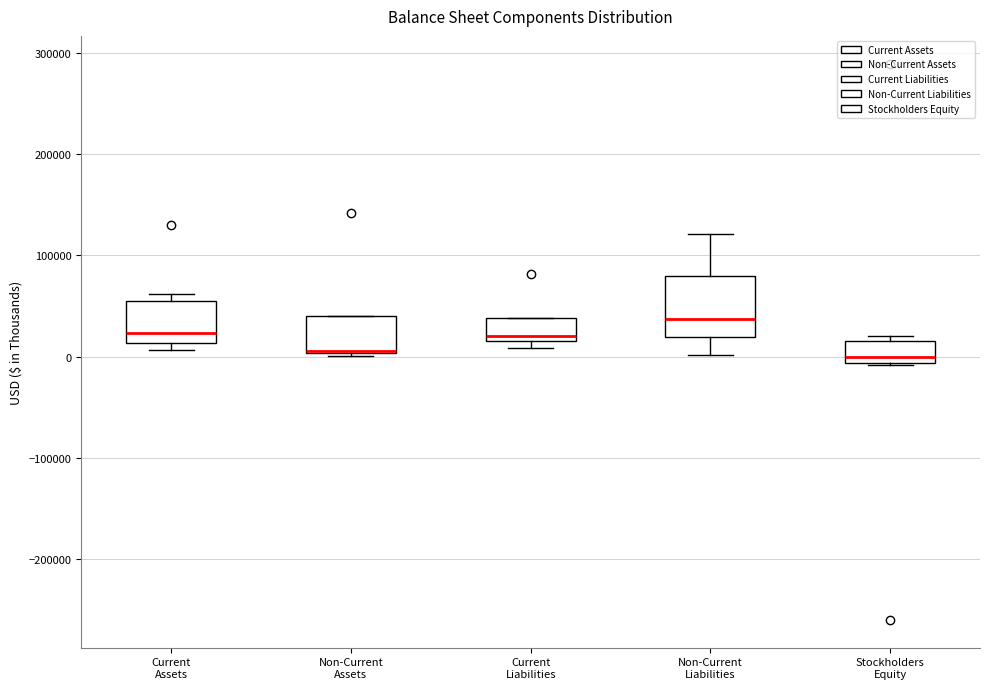

Which box is the tallest, from its lower edge to its upper edge?

Non-Current Liabilities